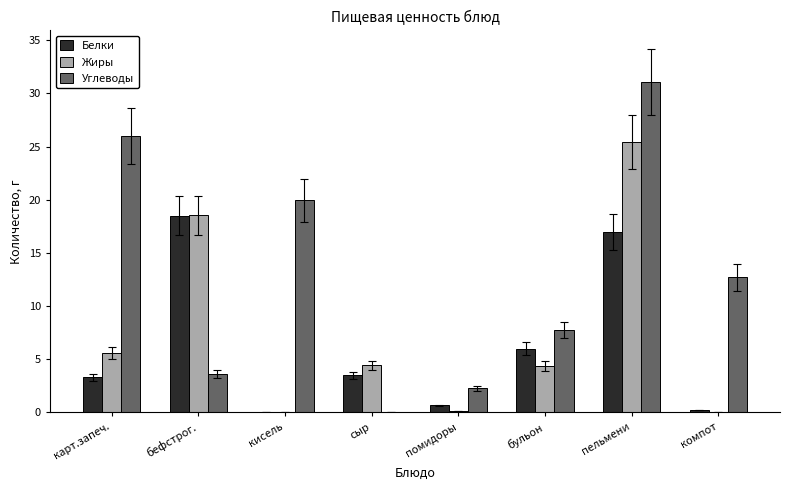

What is the sum of the Жиры values at кисель and карт.запеч.?

5.6